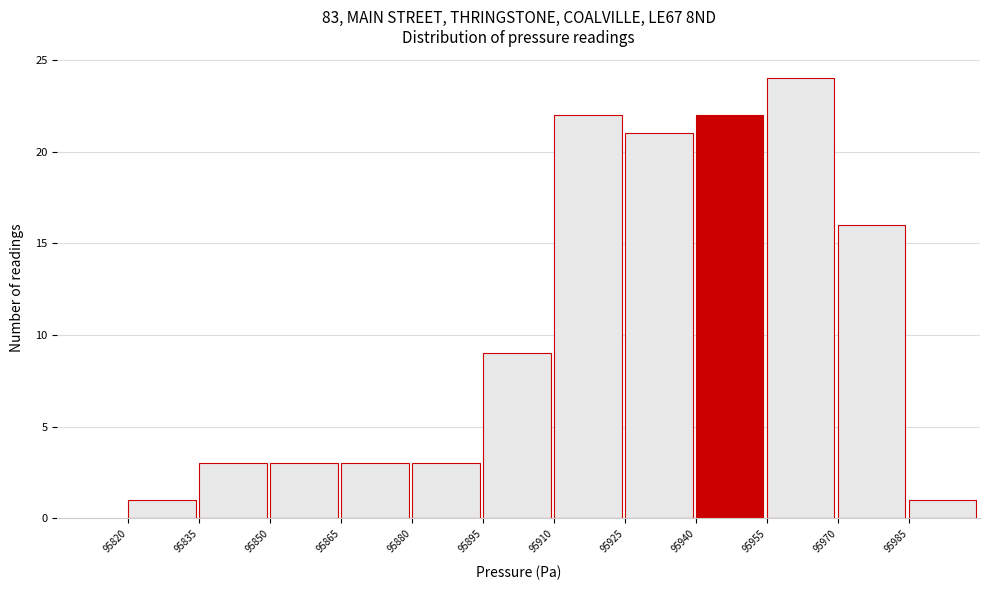

Reading left to right, transcribe this chart: for each bar, give the range it covers on the x-axis and its height. Neither the bar edges nor the heights are printed on the chart, so give them approximately, as read against the axes.

95820 to 95835: 1
95835 to 95850: 3
95850 to 95865: 3
95865 to 95880: 3
95880 to 95895: 3
95895 to 95910: 9
95910 to 95925: 22
95925 to 95940: 21
95940 to 95955: 22
95955 to 95970: 24
95970 to 95985: 16
95985 to 96000: 1